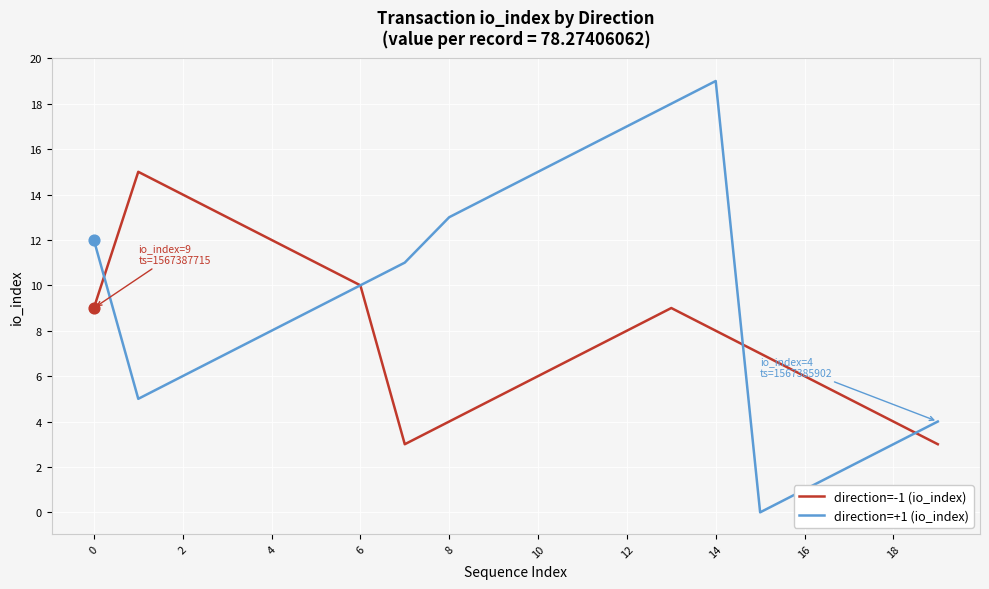

What is the greatest value displayed?

19